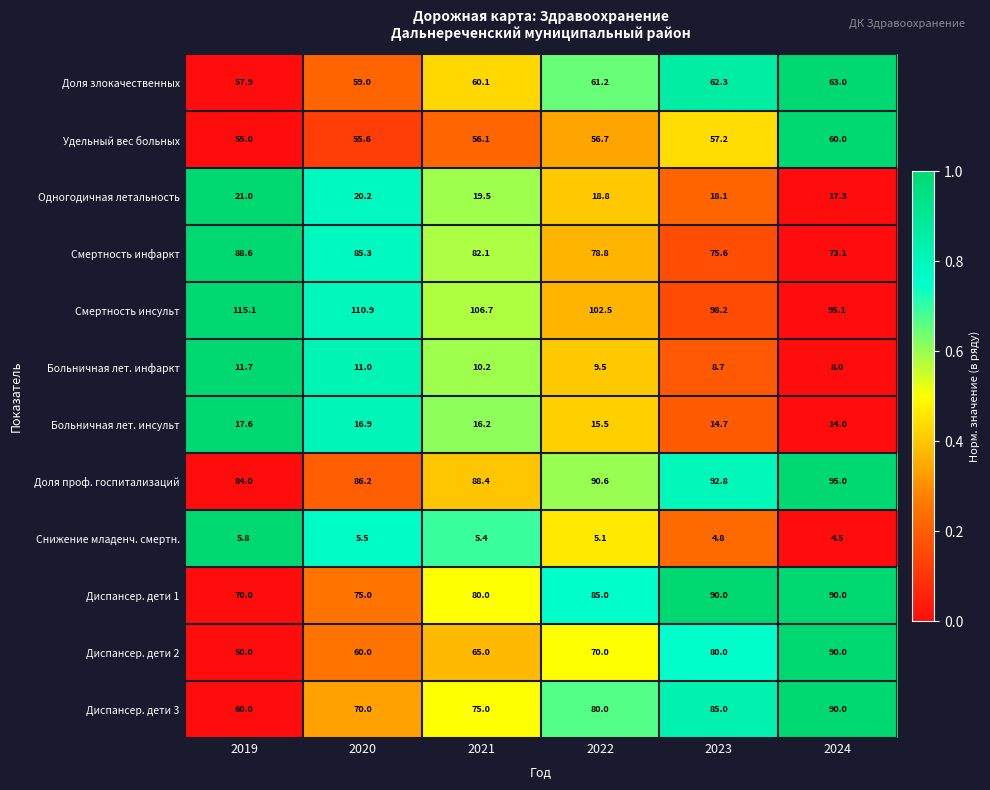

Which series has the widest spread of values?

Диспансер. дети 2